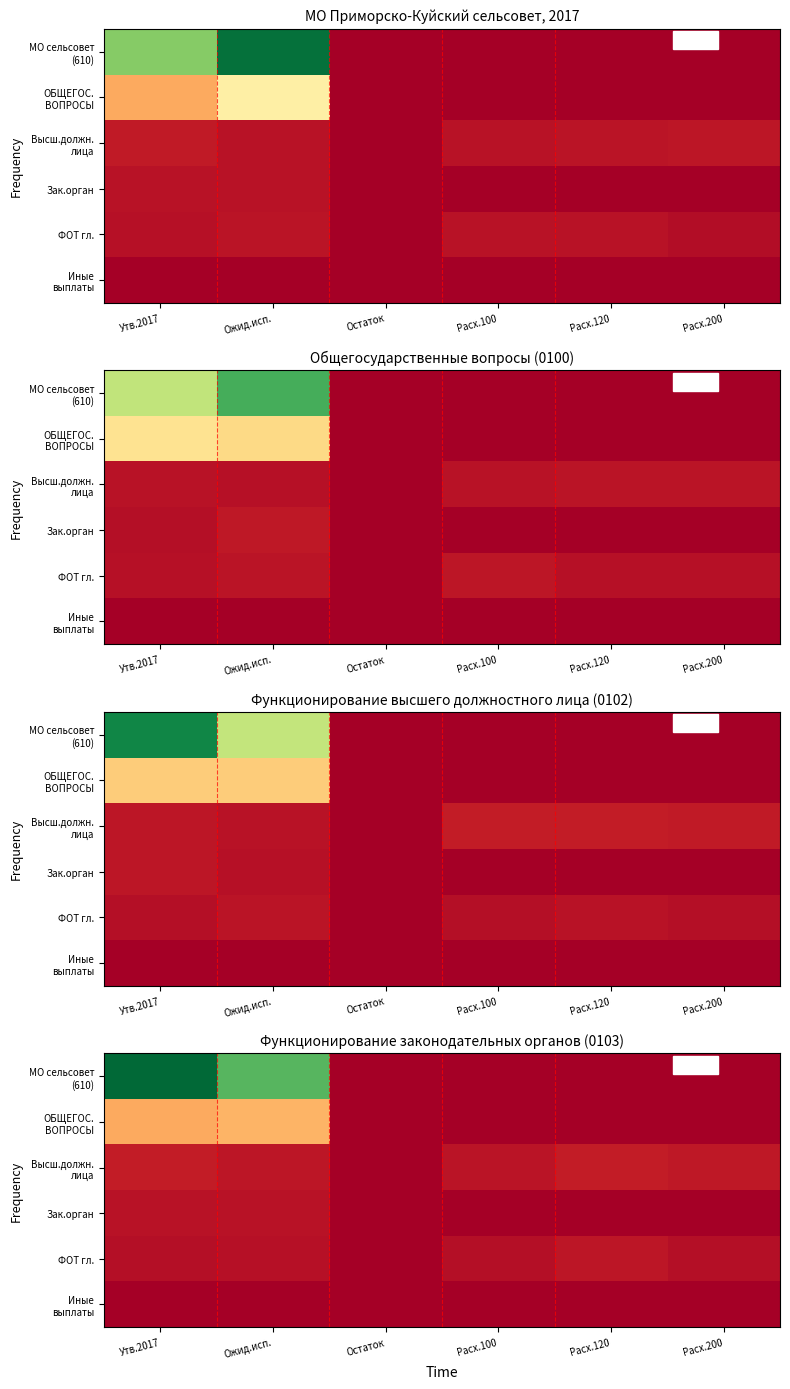

Count the Иные выплаты values in the range 0 to 1.

6